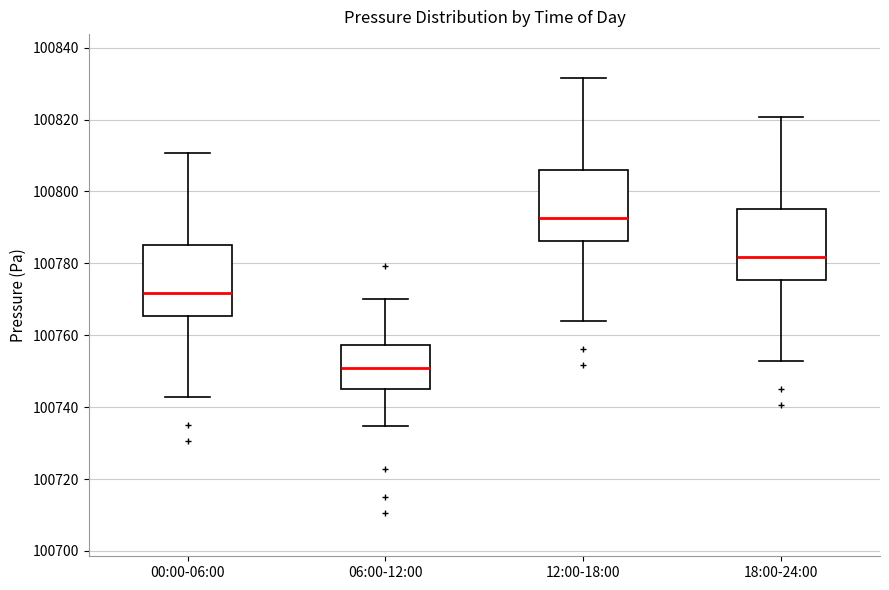

Which box has the highest median line?

12:00-18:00